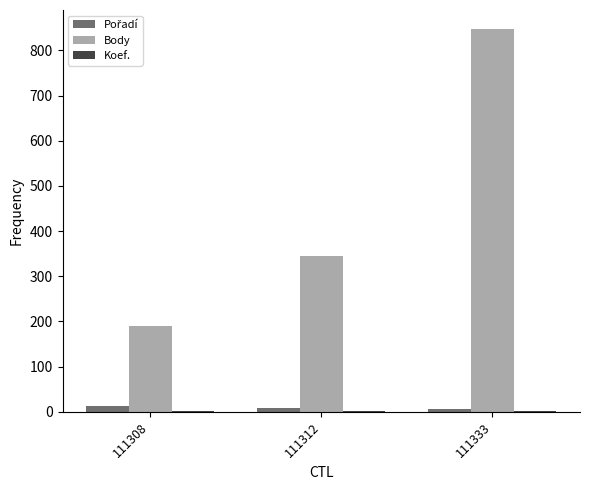

Which series has the largest total across all categories?

Body